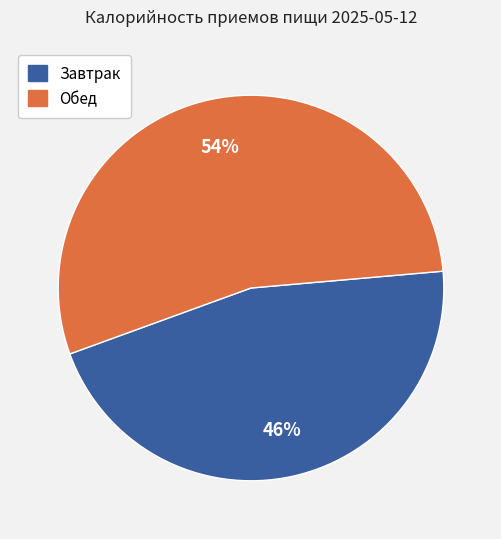

Which has a higher value, Завтрак or Обед?

Обед